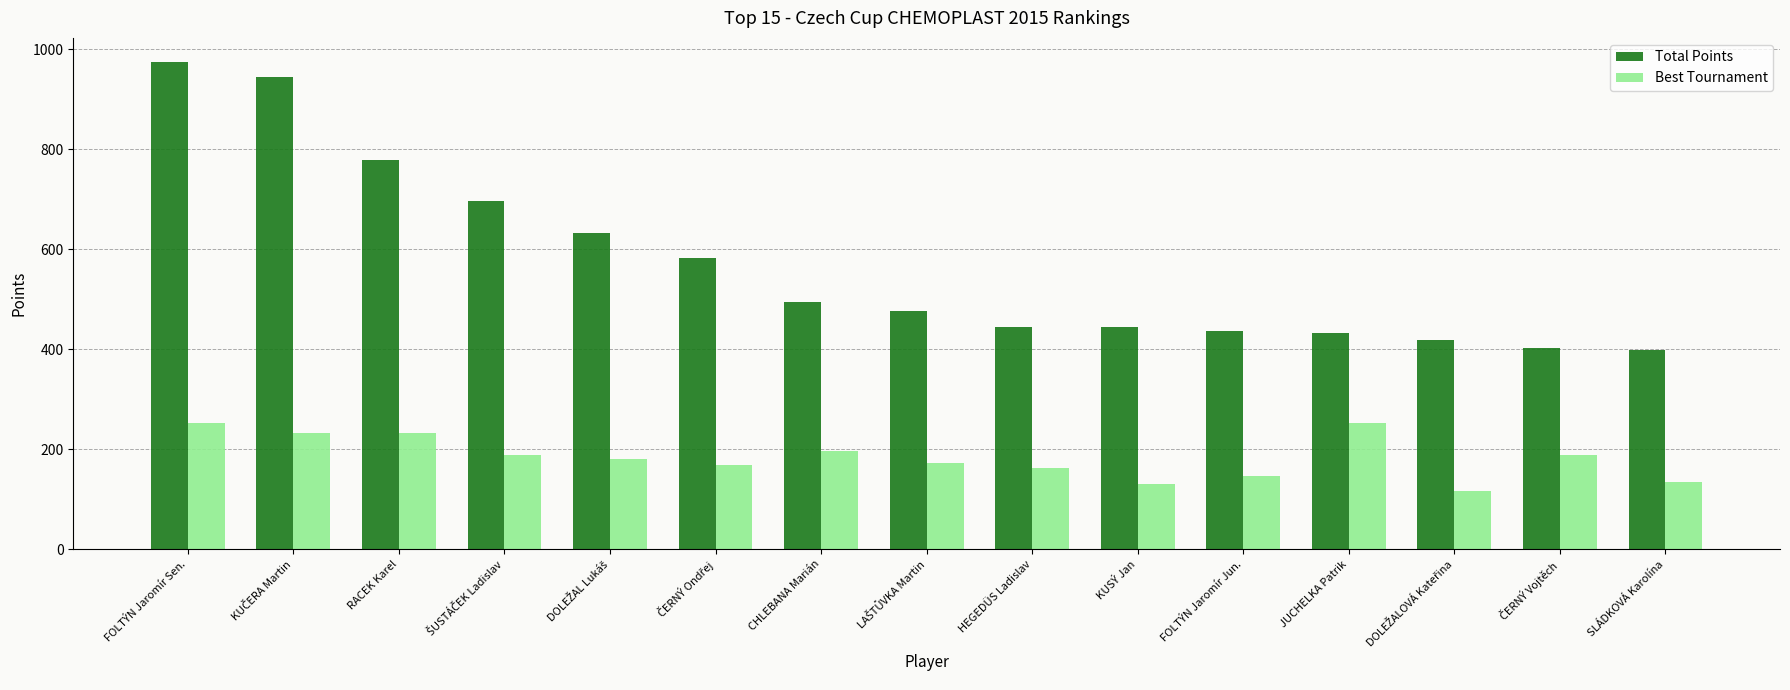

What is the value of the Best Tournament bar at the 5th from the left?

181.0